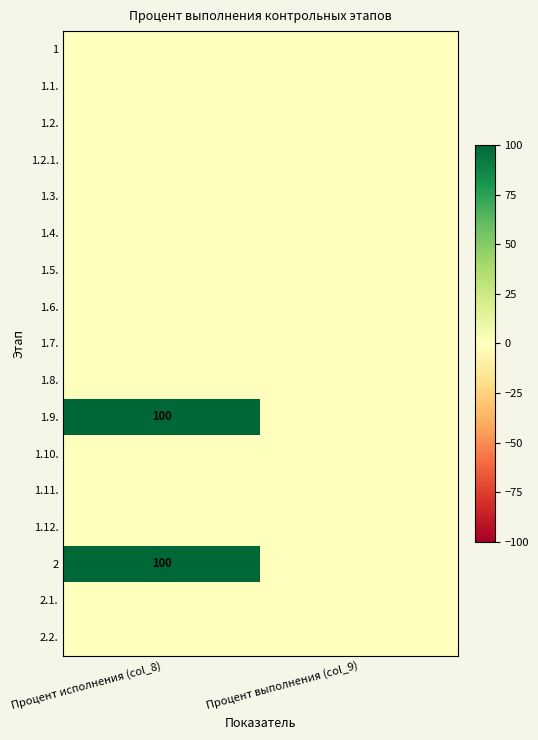

The value of 1.4. at Процент выполнения (col_9) is 0. True or false?

True